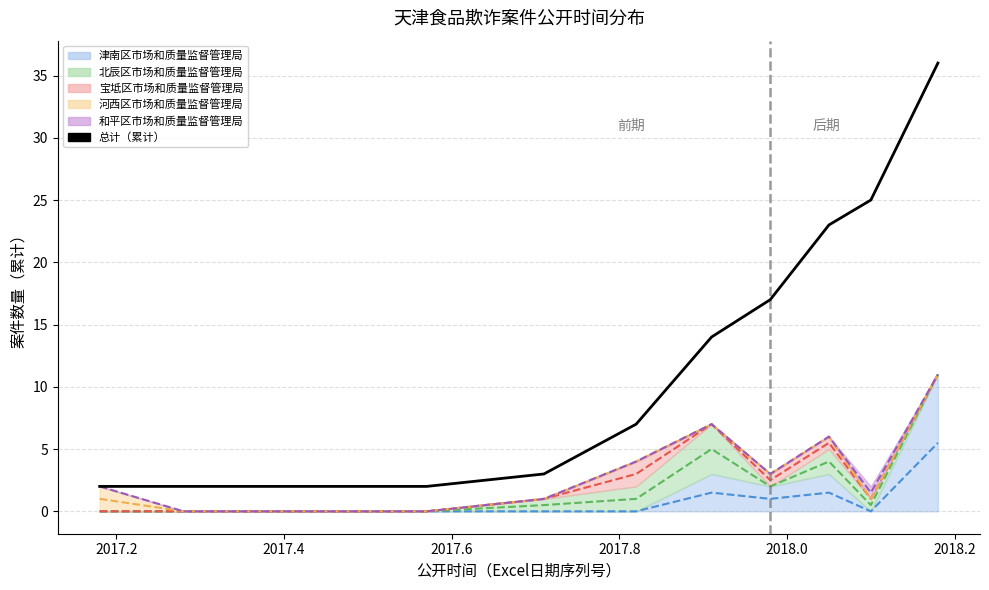

True or false: the data shows 13 at 2018.0.

False